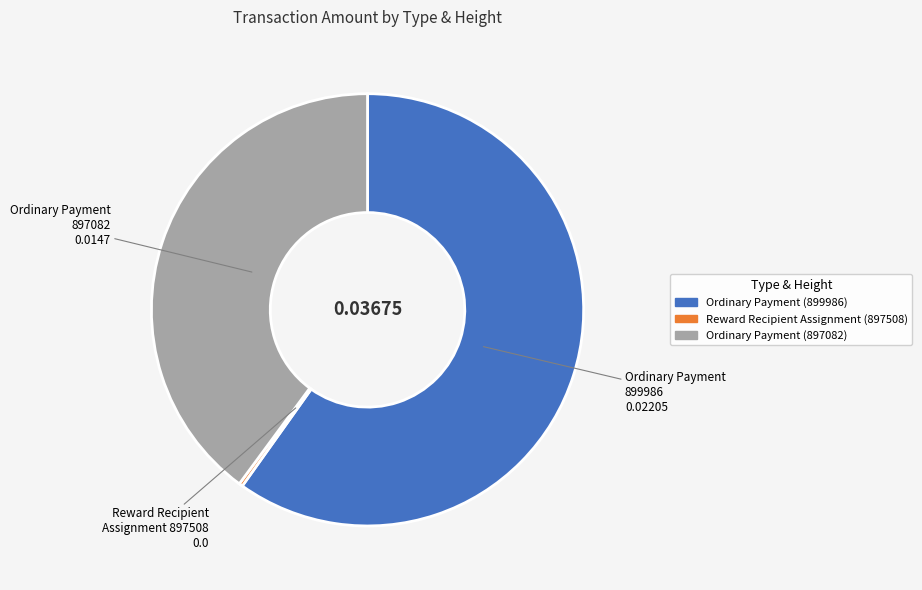

Which slice is the largest?

Ordinary Payment 899986